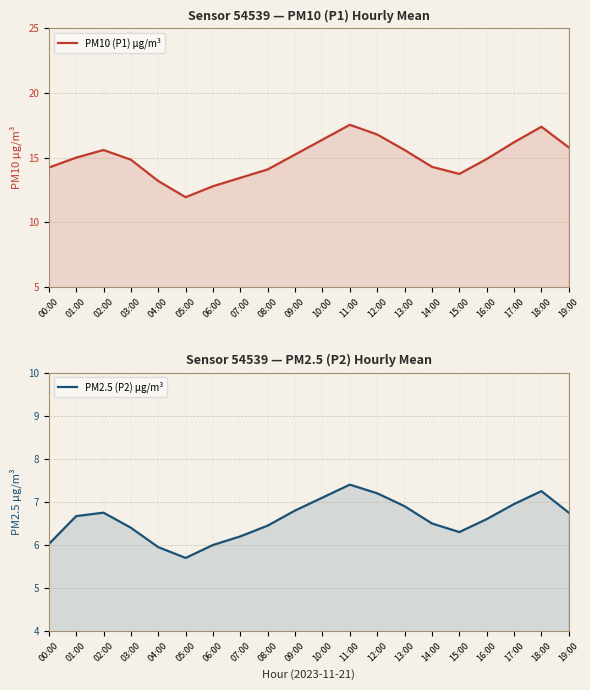

True or false: PM2.5 (P2) µg/m³ and PM10 (P1) µg/m³ intersect in this chart.

False